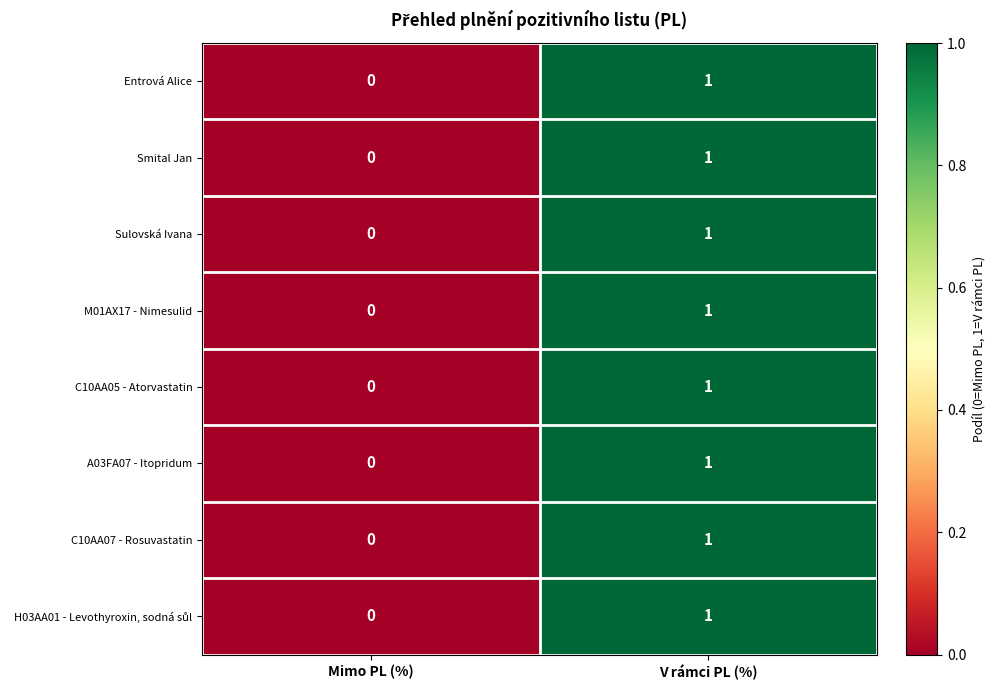

Is it true that Entrová Alice equals -1 at Mimo PL (%)?

False